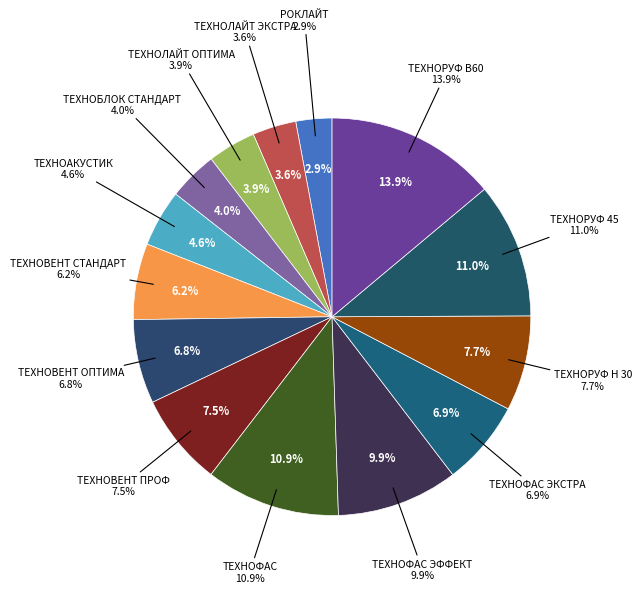

Combined, what portion of the pie is ТЕХНОВЕНТ ПРОФ and ТЕХНОВЕНТ СТАНДАРТ?

13.7%